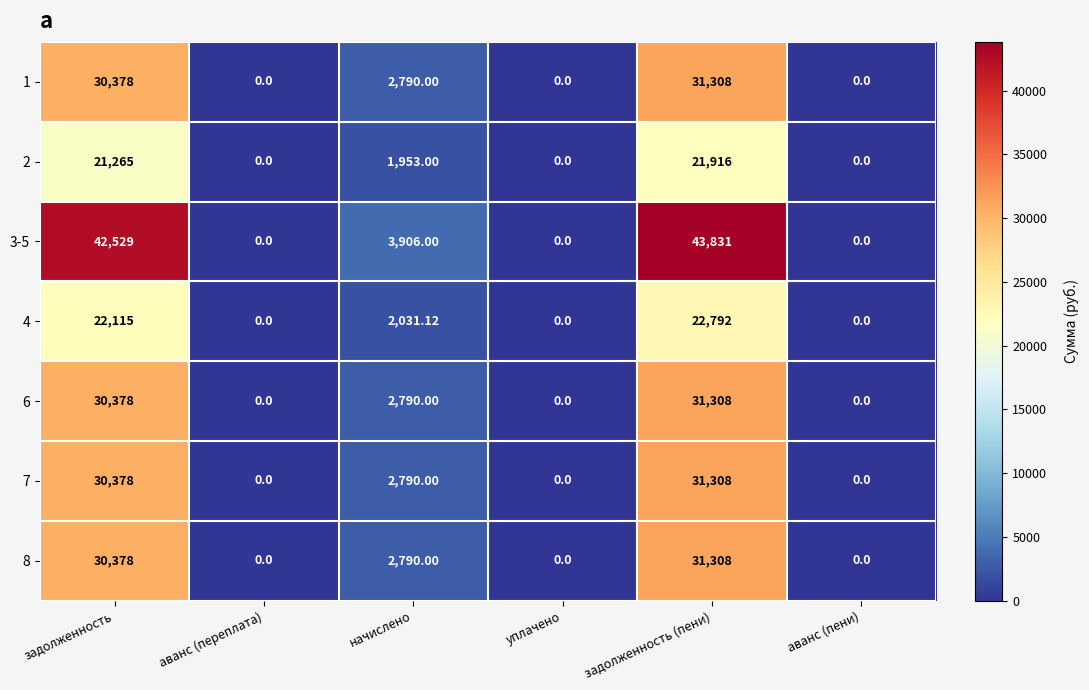

At which label is 3-5 closest to 21915?

начислено